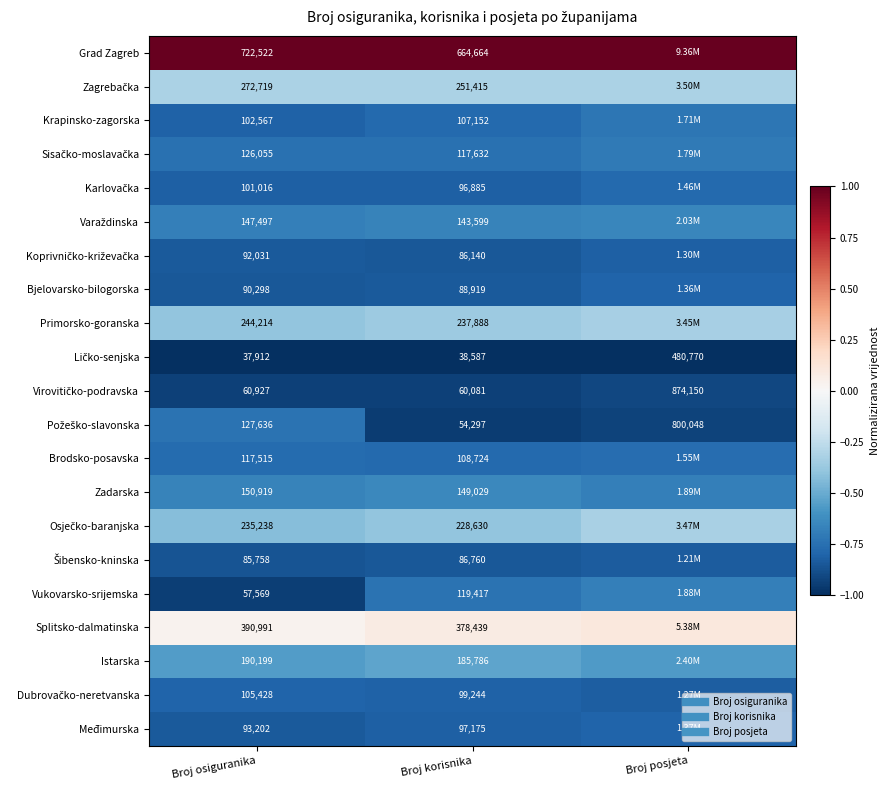

How many series are shown in this chart?

21